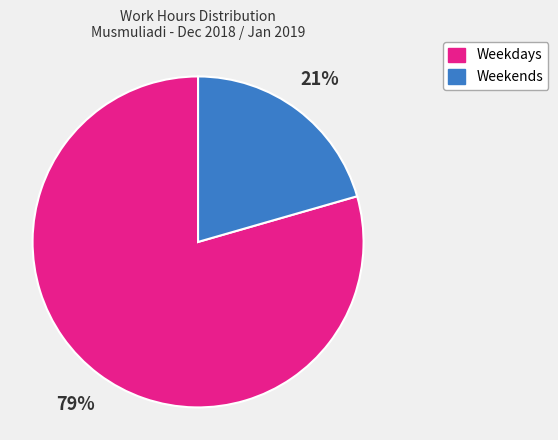

Is there any slice that represents more than half of the pie?

Yes